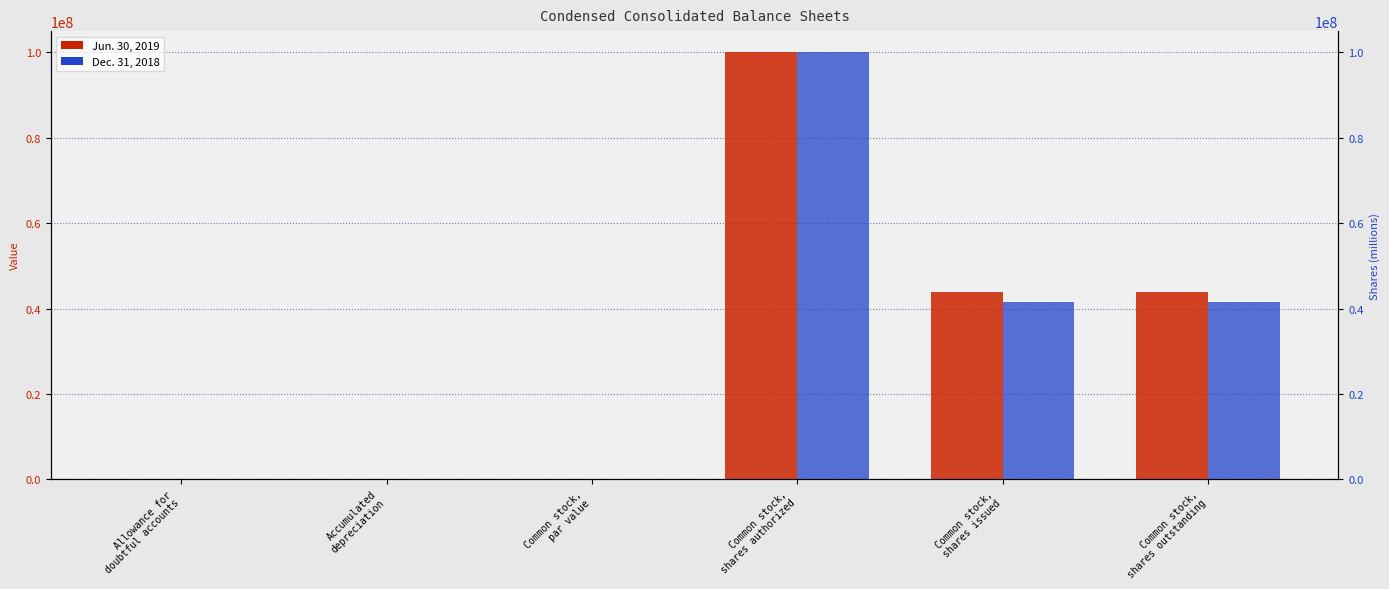

Reading left to right, transcribe all the data shown in this chart.

Jun. 30, 2019: Allowance for
doubtful accounts=41	Accumulated
depreciation=456	Common stock,
par value=0	Common stock,
shares authorized=100000000	Common stock,
shares issued=43955282	Common stock,
shares outstanding=43955282
Dec. 31, 2018: Allowance for
doubtful accounts=40	Accumulated
depreciation=489	Common stock,
par value=0	Common stock,
shares authorized=100000000	Common stock,
shares issued=41464373	Common stock,
shares outstanding=41464373